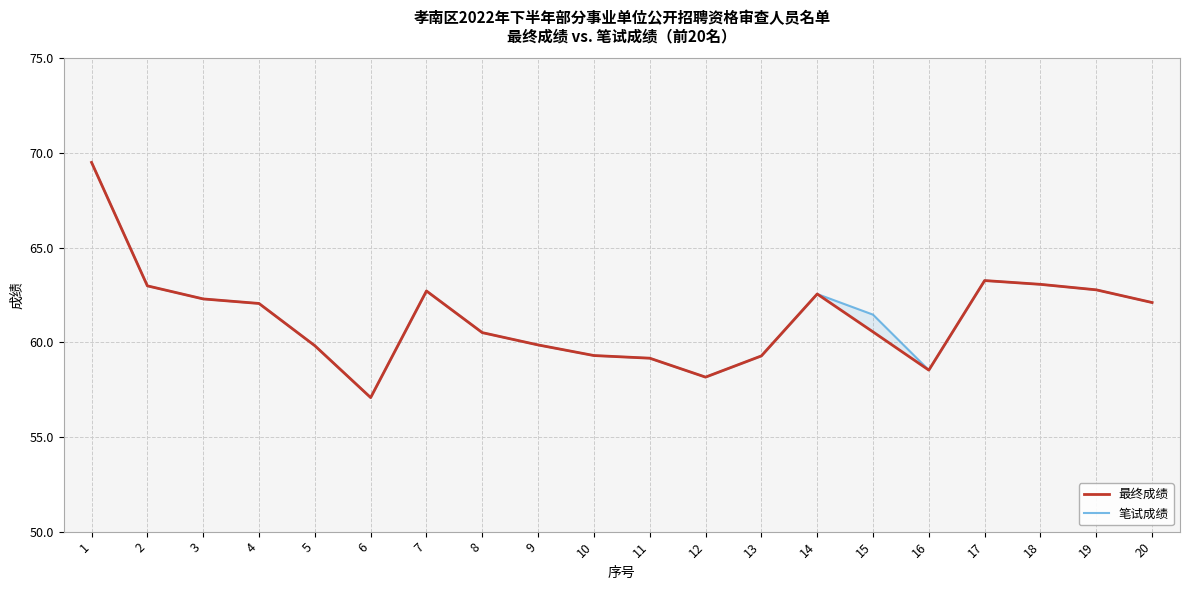

What is the minimum value shown in the chart?

57.1